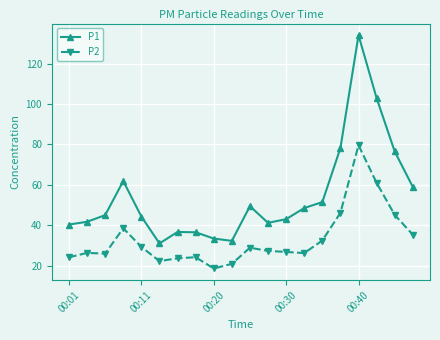

List the series in order of their peak value, lowest first.

P2, P1